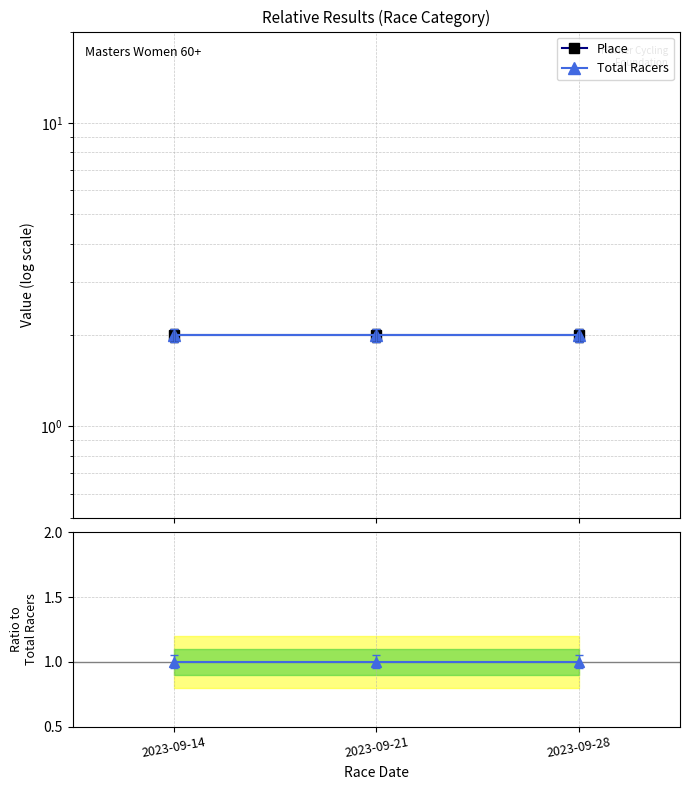

What is the value of the Place / Total Racers point at the 1st from the left?

1